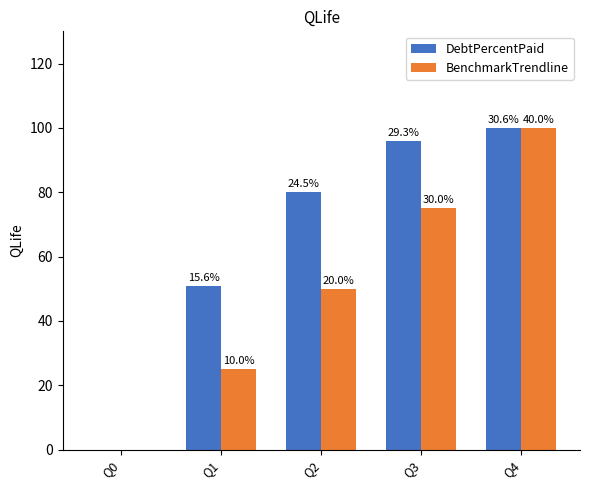

Reading left to right, list all the values displayed in this chart.

DebtPercentPaid: Q0=0.0	Q1=50.9	Q2=80.0	Q3=95.9	Q4=100.0
BenchmarkTrendline: Q0=0.0	Q1=25.0	Q2=50.0	Q3=75.0	Q4=100.0